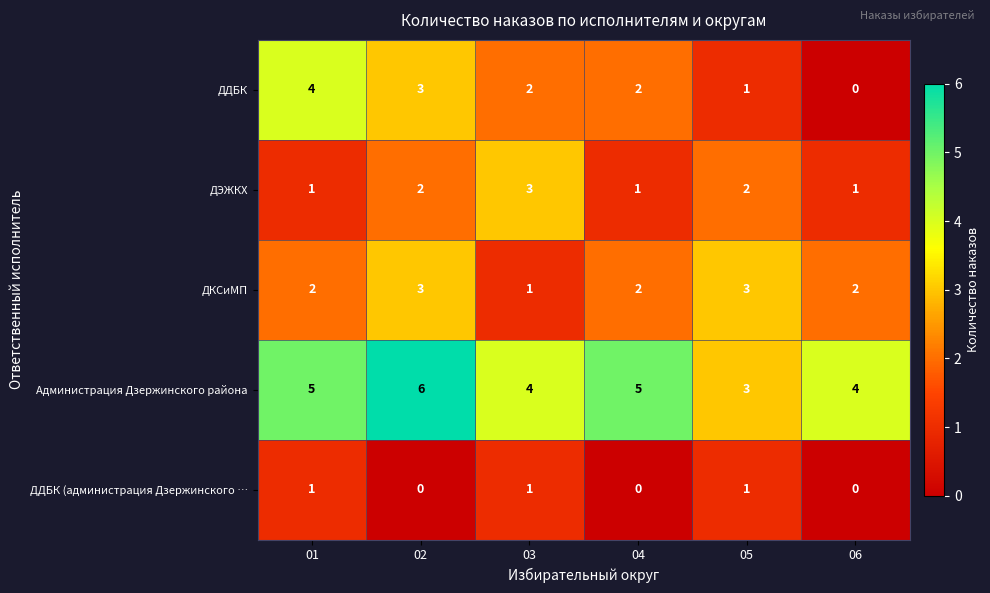

True or false: ДДБК has a value of 7 at 01.

False